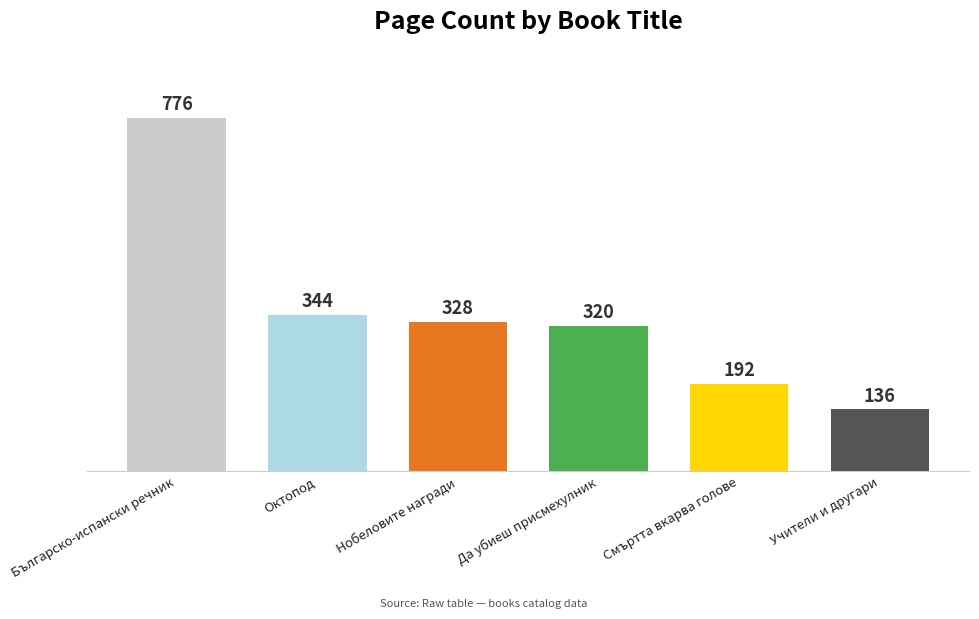

What is the label of the 2nd bar from the left?

Октопод